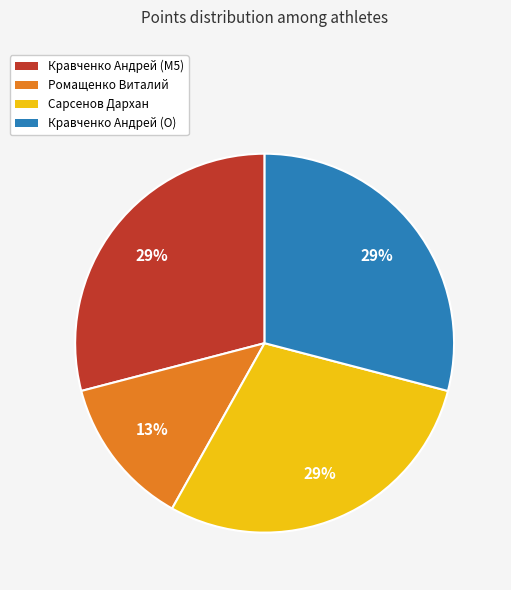

Count the number of slices in the pie.

4